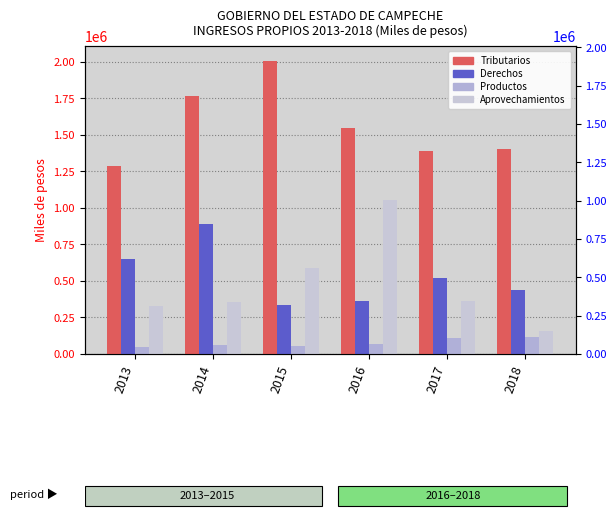

The Derechos series shows 336583.0 at 2015. True or false?

True